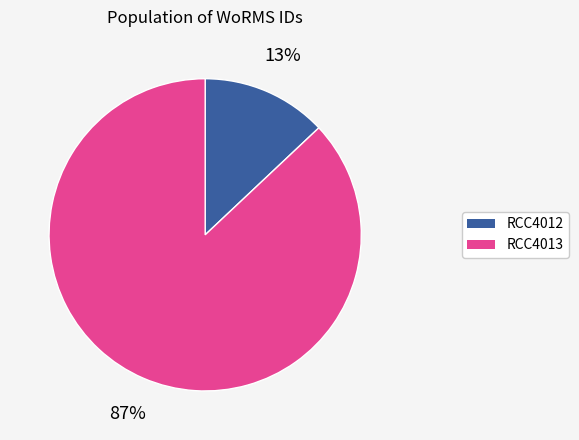

Rank the categories by value from highest to lowest.

RCC4013, RCC4012